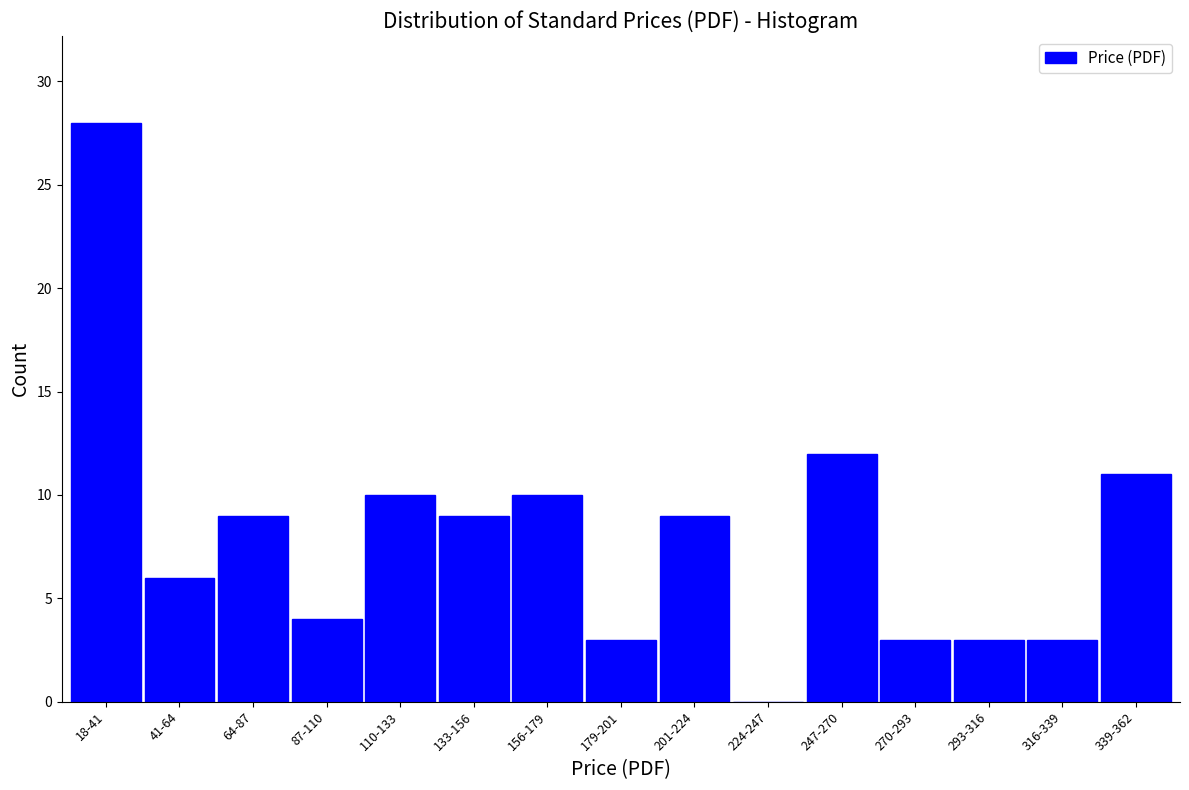

Reading right to left, list all the values displayed in this chart.

339-362=11	316-339=3	293-316=3	270-293=3	247-270=12	224-247=0	201-224=9	179-201=3	156-179=10	133-156=9	110-133=10	87-110=4	64-87=9	41-64=6	18-41=28